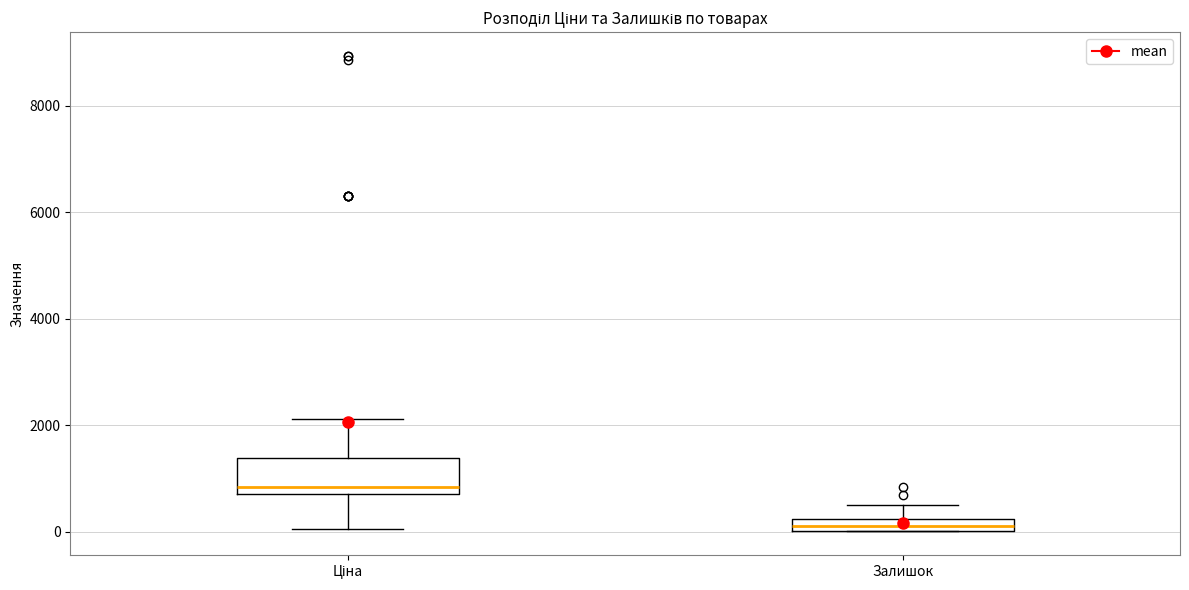

Where is the upper edge of the box for Залишок on the y-axis? The values are not printed on the chart, so give them approximately, as read against the axis.

200